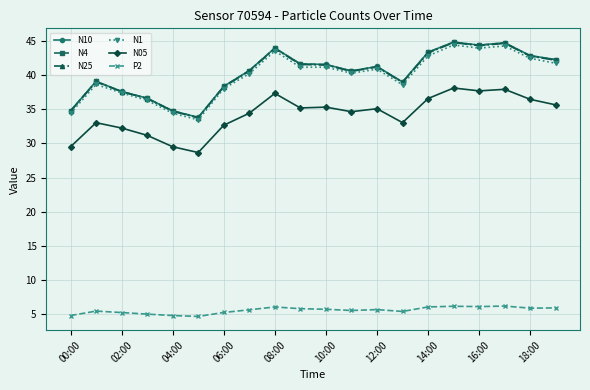

True or false: N05 and N1 intersect in this chart.

False